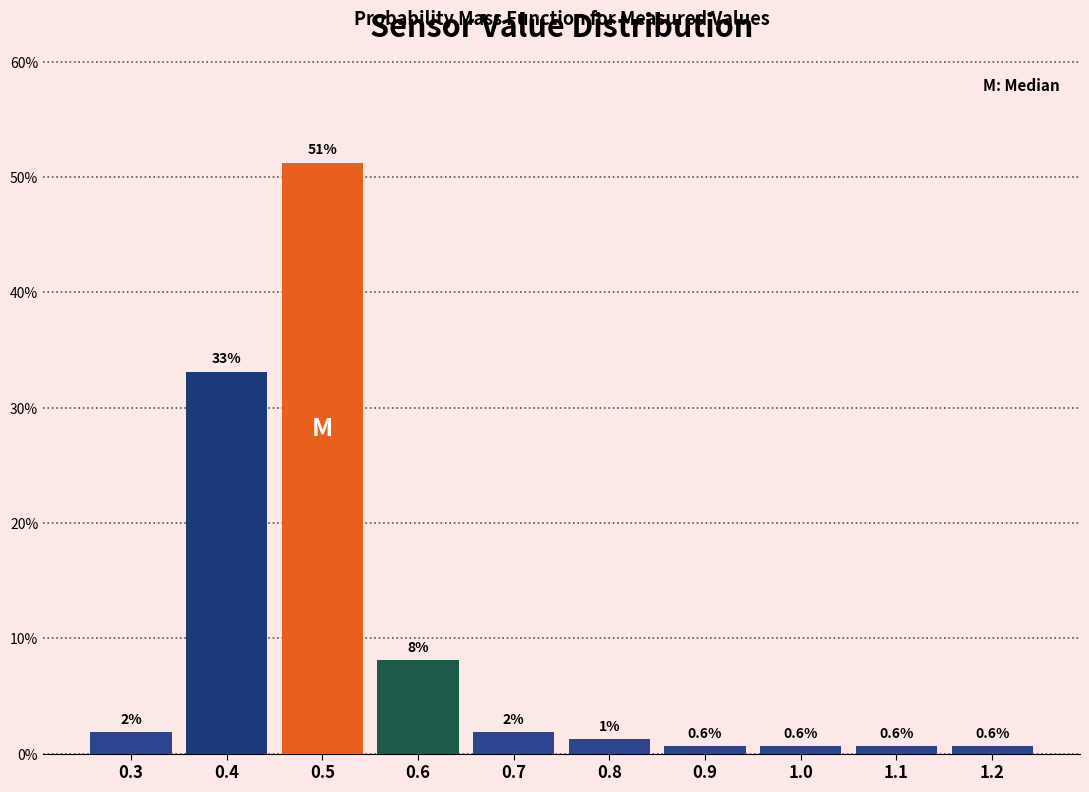

Which range on the x-axis has the tallest bar?

0.45 to 0.55